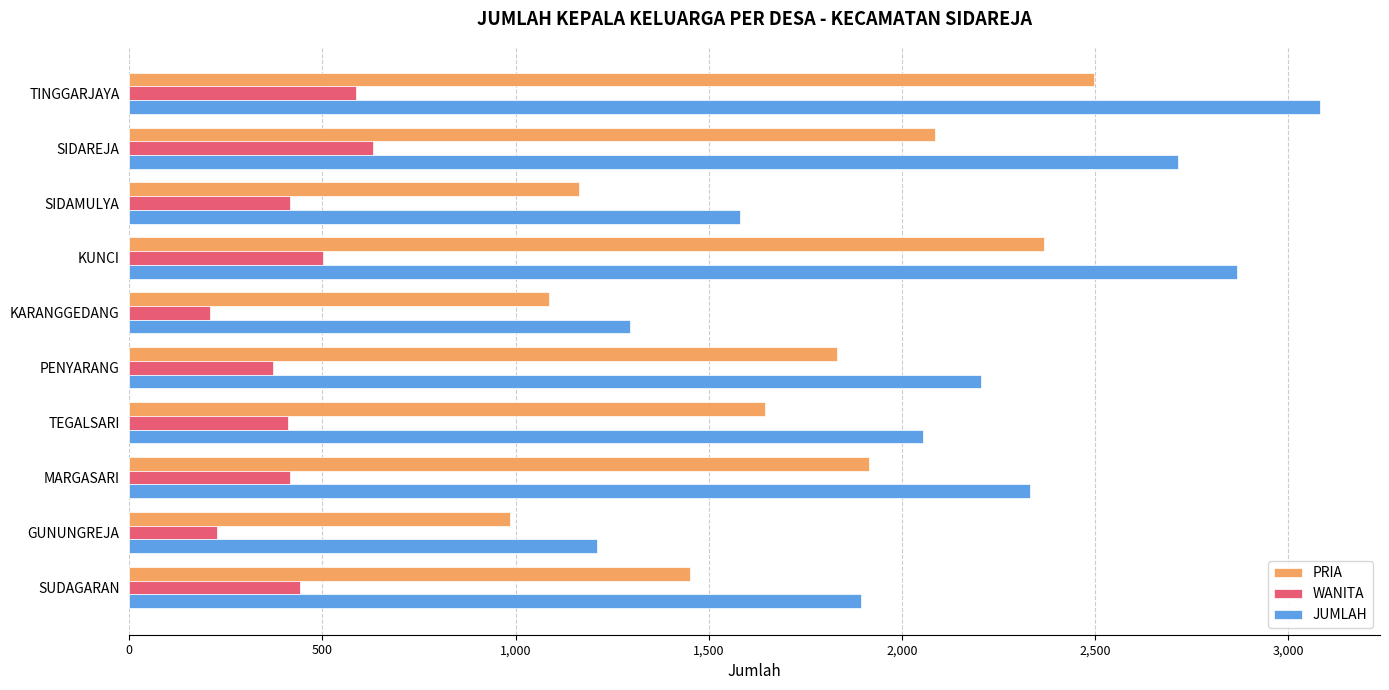

At how many categories does at least one series exceed 904?

10